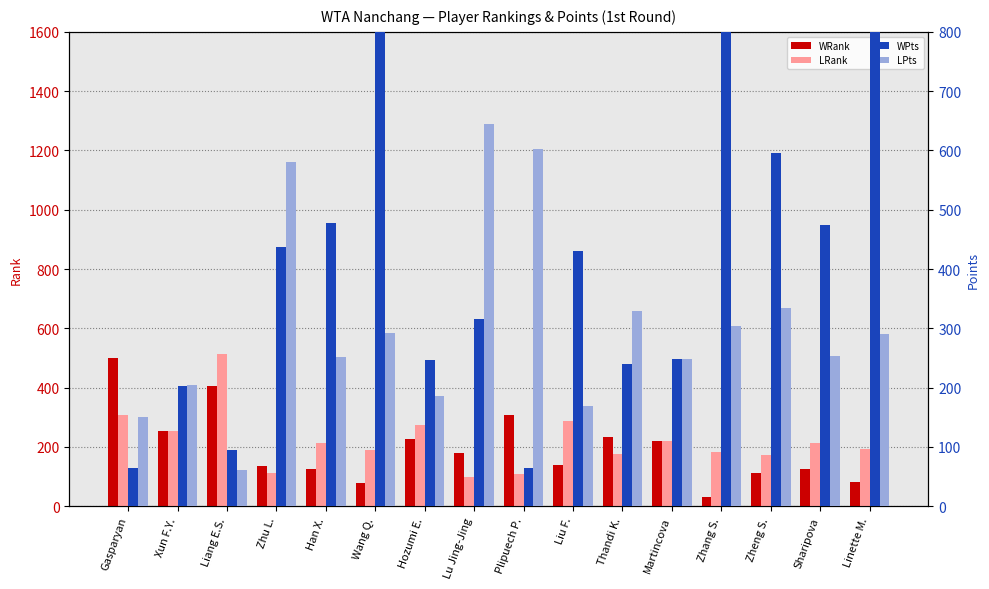

How many groups of bars are there?

16